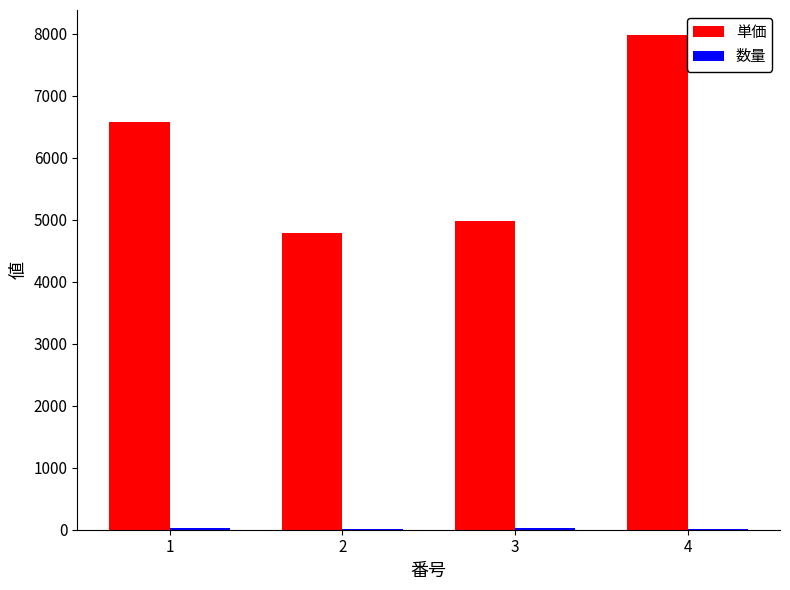

What is the greatest value displayed?

7980